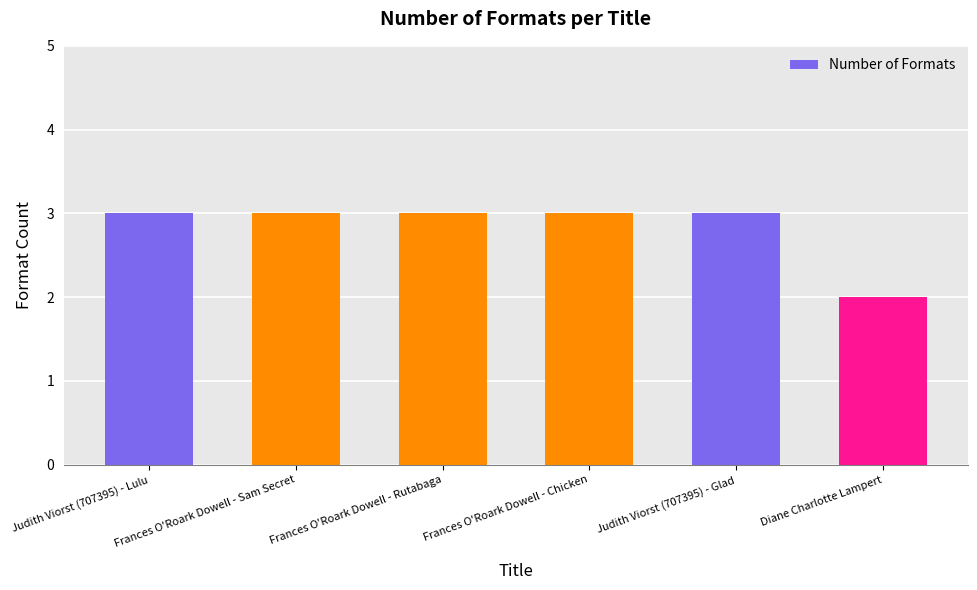

What is the ratio of the value at Frances O'Roark Dowell - Sam Secret to the value at Judith Viorst (707395) - Lulu?

1.0